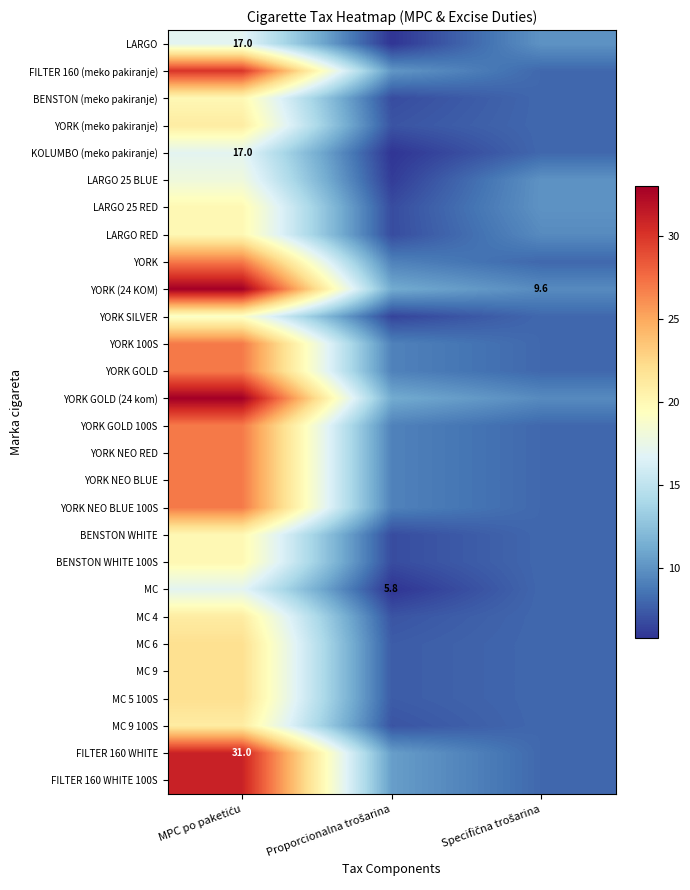

What is the minimum value shown in the chart?

5.8